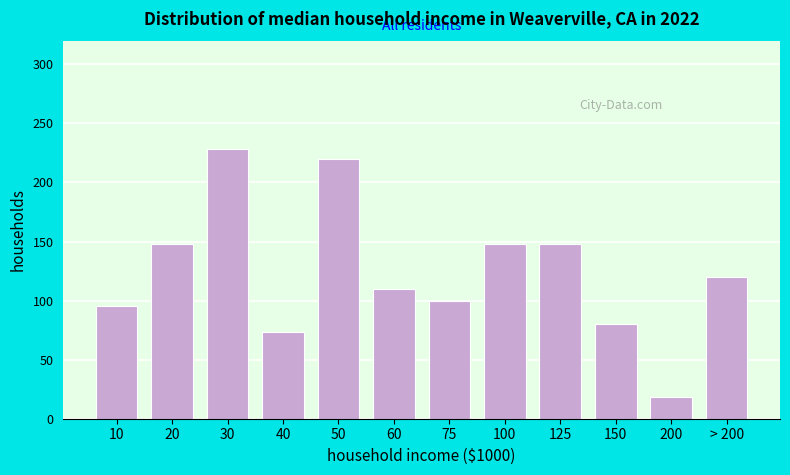

Reading right to left, transcribe all the data shown in this chart.

120	18	80	148	148	100	110	220	73	228	148	95